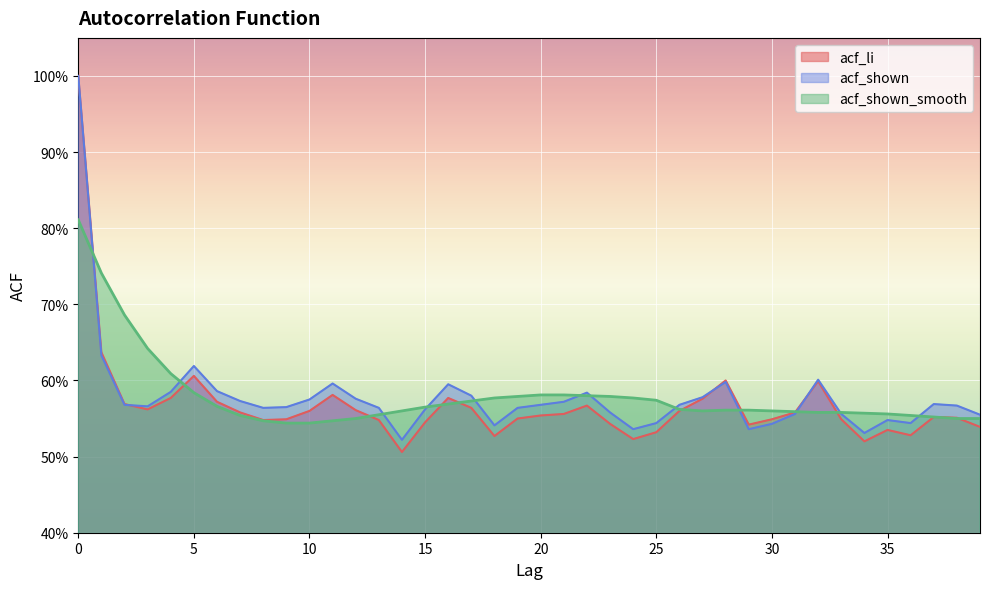

Does the chart display data point markers on the line(s)?

No